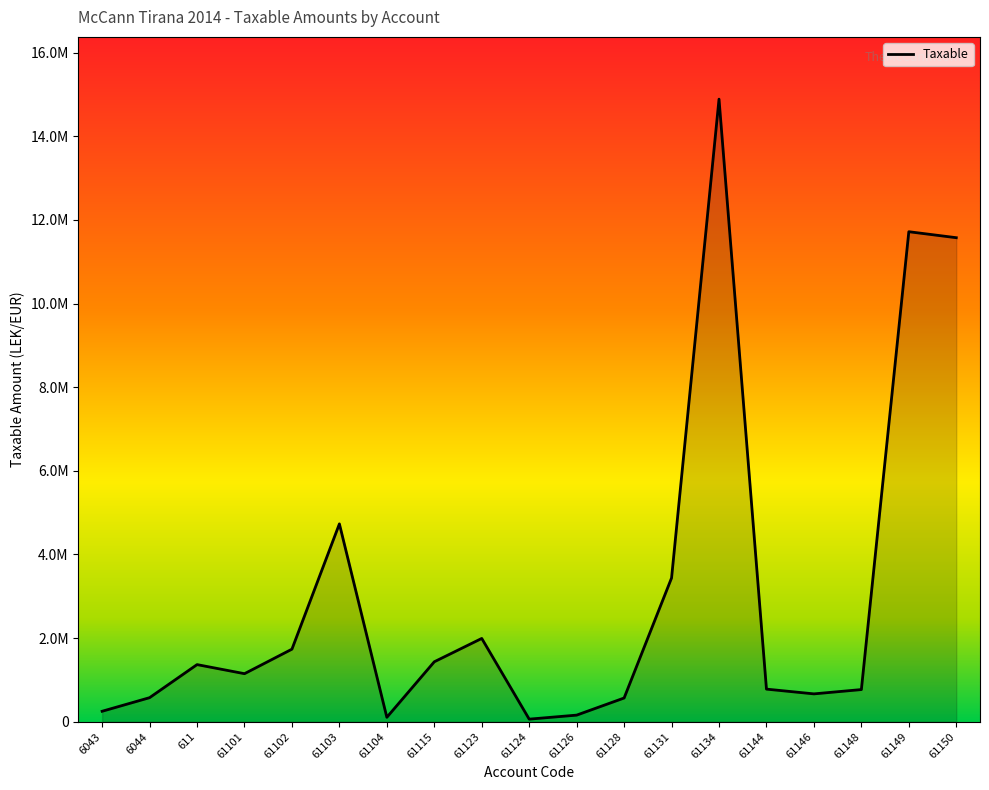

Does the chart display data point markers on the line(s)?

No